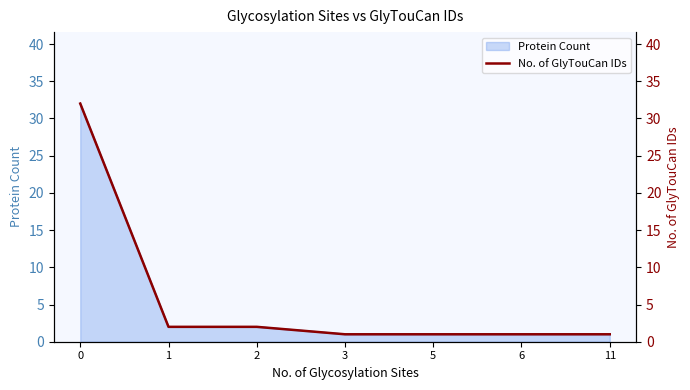

What is the sum of the values at 11 and 6?

2